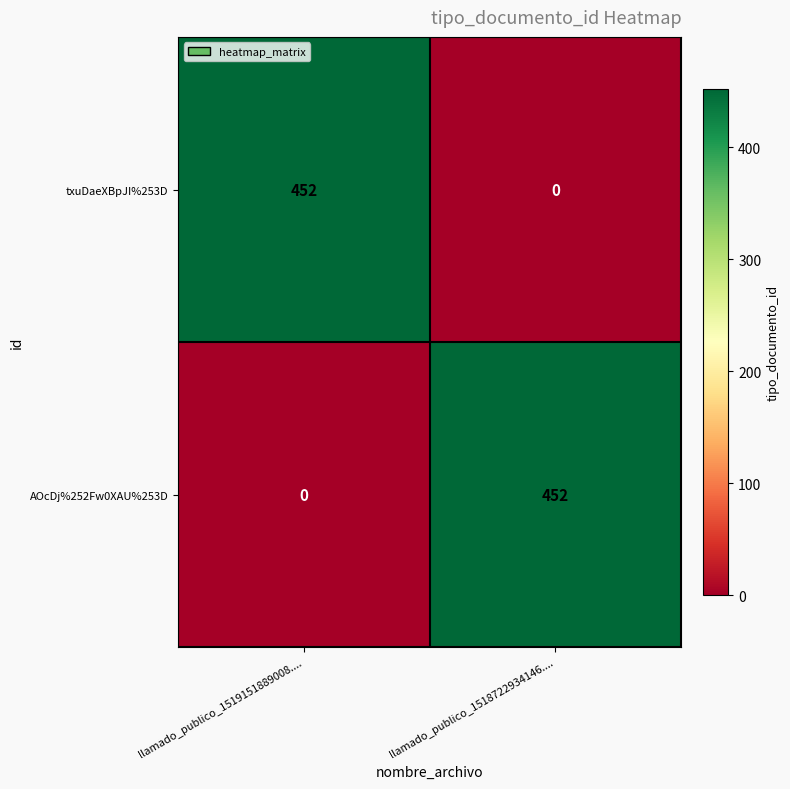

What is the approximate value of AOcDj%252Fw0XAU%253D at llamado_publico_1518722934146...., to the nearest 5?

450